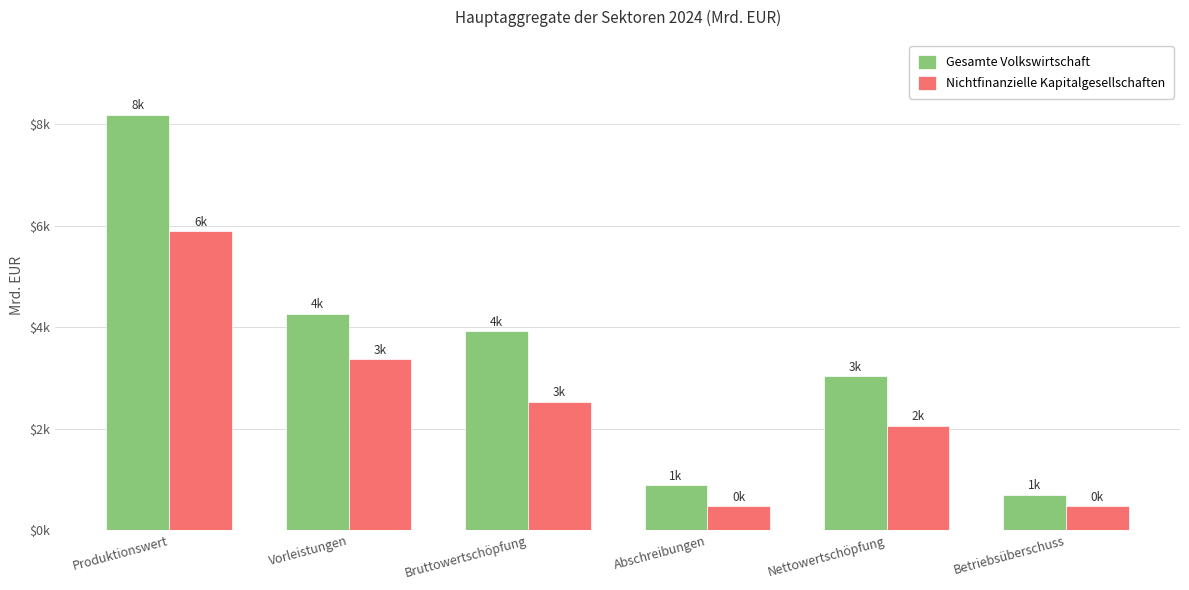

At which category is the sum across all series the highest?

Produktionswert